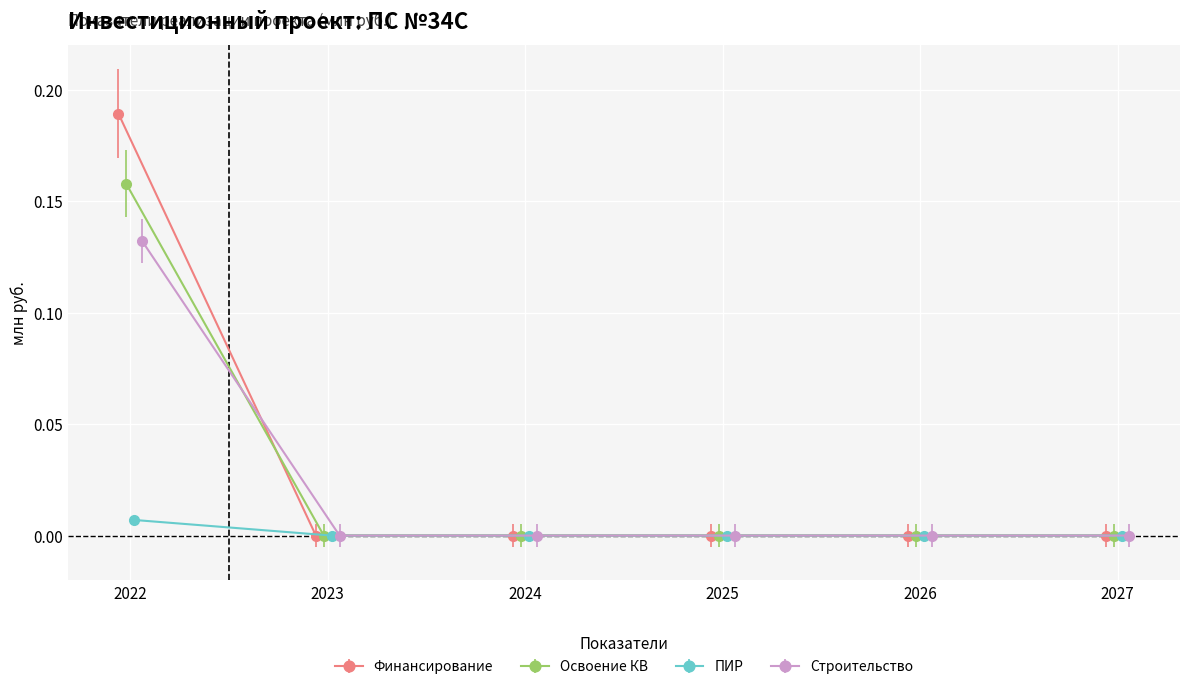

True or false: Освоение КВ has more than 2 points higher than both neighbors.

False